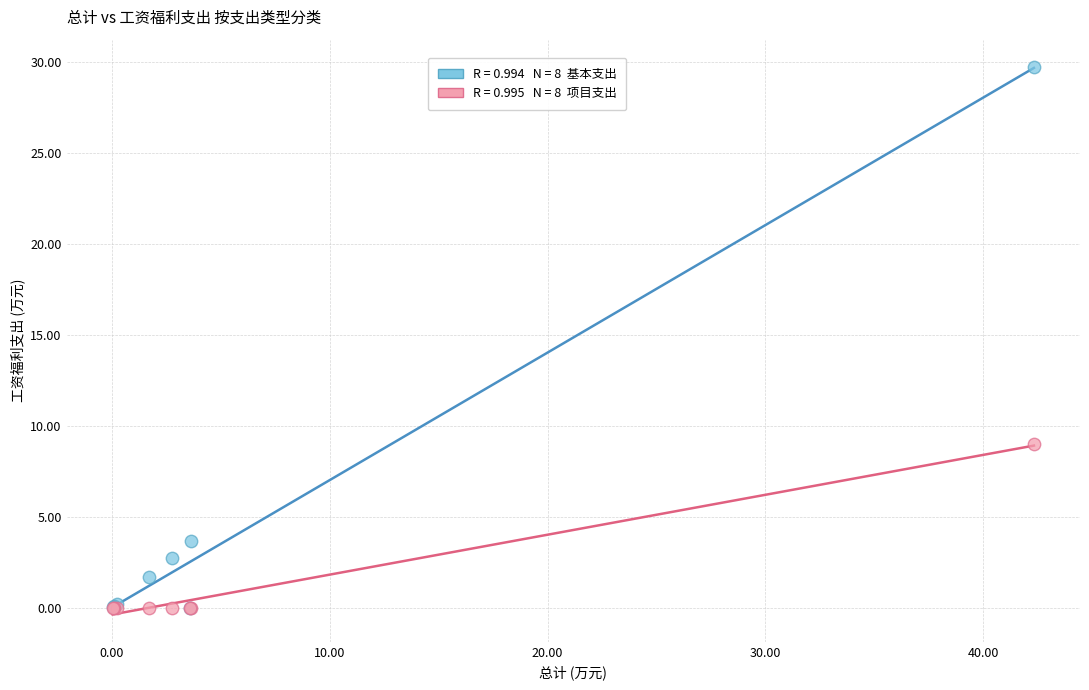

Across all series, what Y value is closest to 14?

9.0